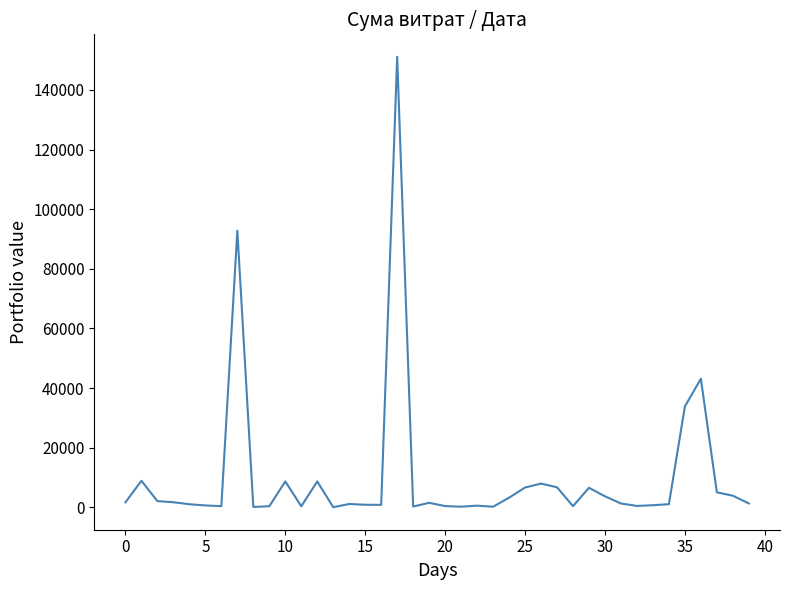

What is the difference between the maximum and minimum values?

151104.7